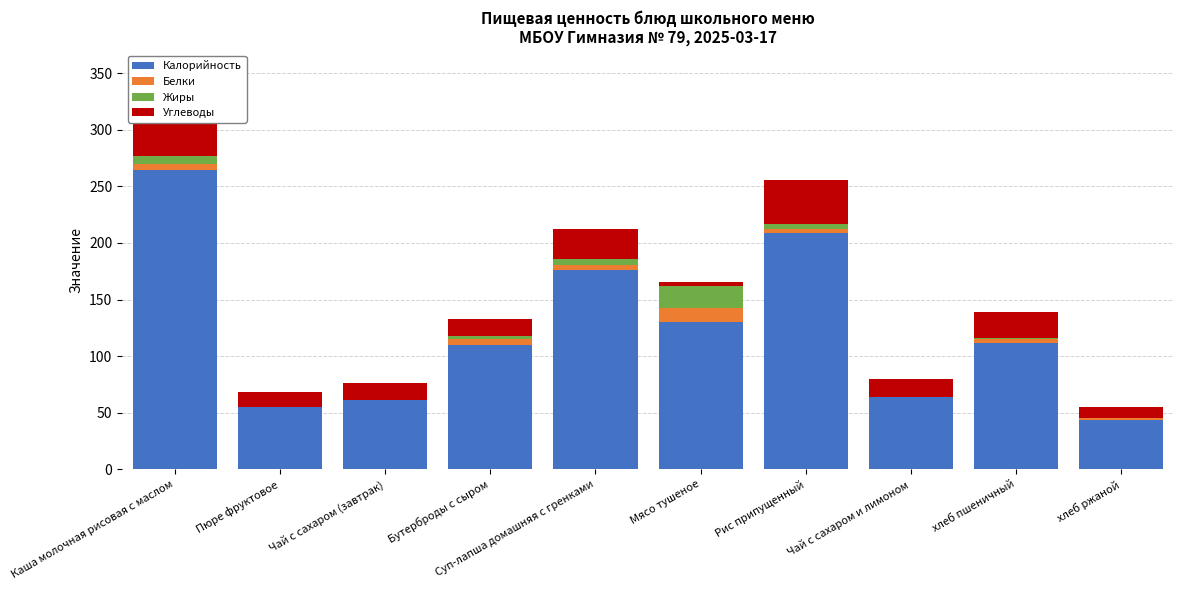

Is the value of Калорийность at Рис припущенный greater than the value of Белки at хлеб ржаной?

Yes